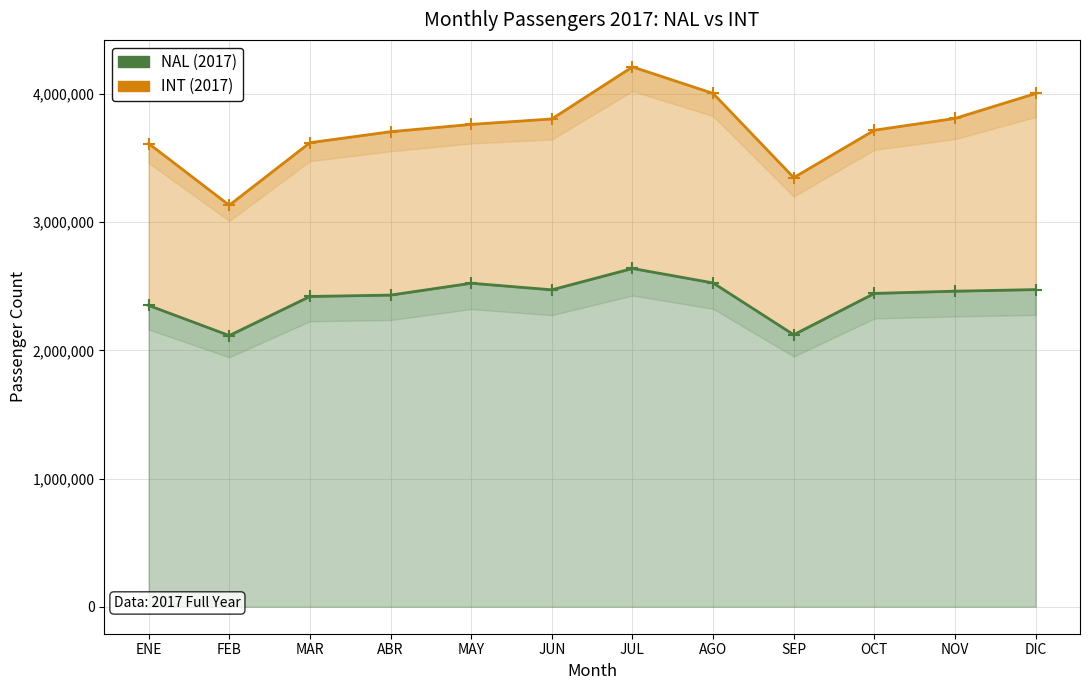

Reading right to left, transcribe all the data shown in this chart.

NAL: 2473950	2461475	2444206	2121745	2526005	2638665	2472205	2523577	2430948	2420395	2115415	2350477
INT: 4003753	3809392	3717270	3347457	4004361	4211331	3805146	3762683	3705489	3619897	3132130	3613509